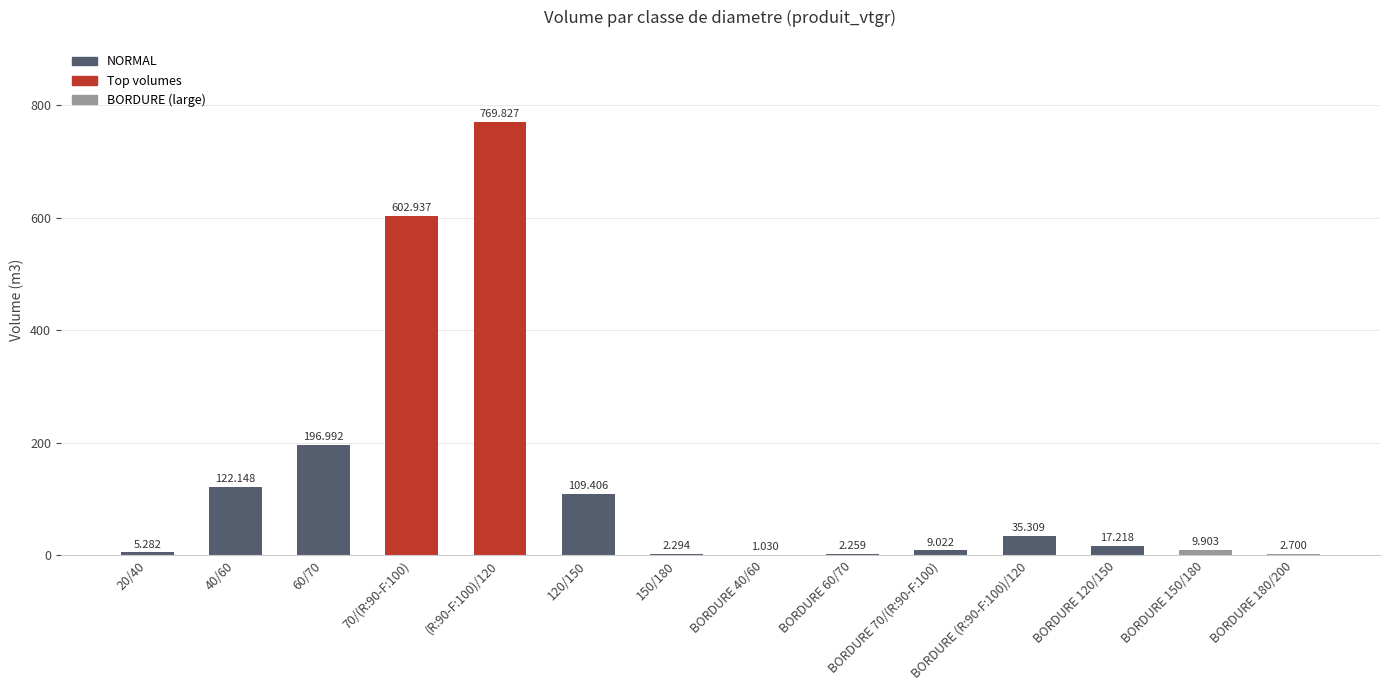

How many data points are above 17?

7